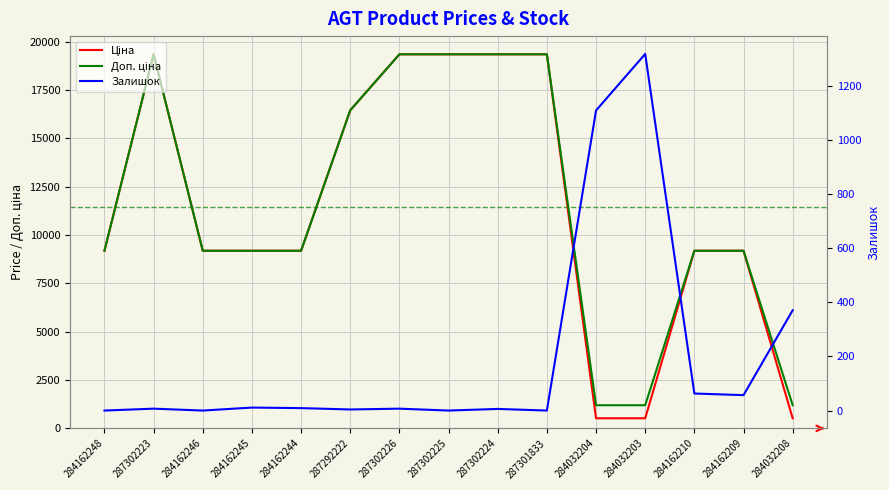

Which series has the largest total across all categories?

Доп. ціна